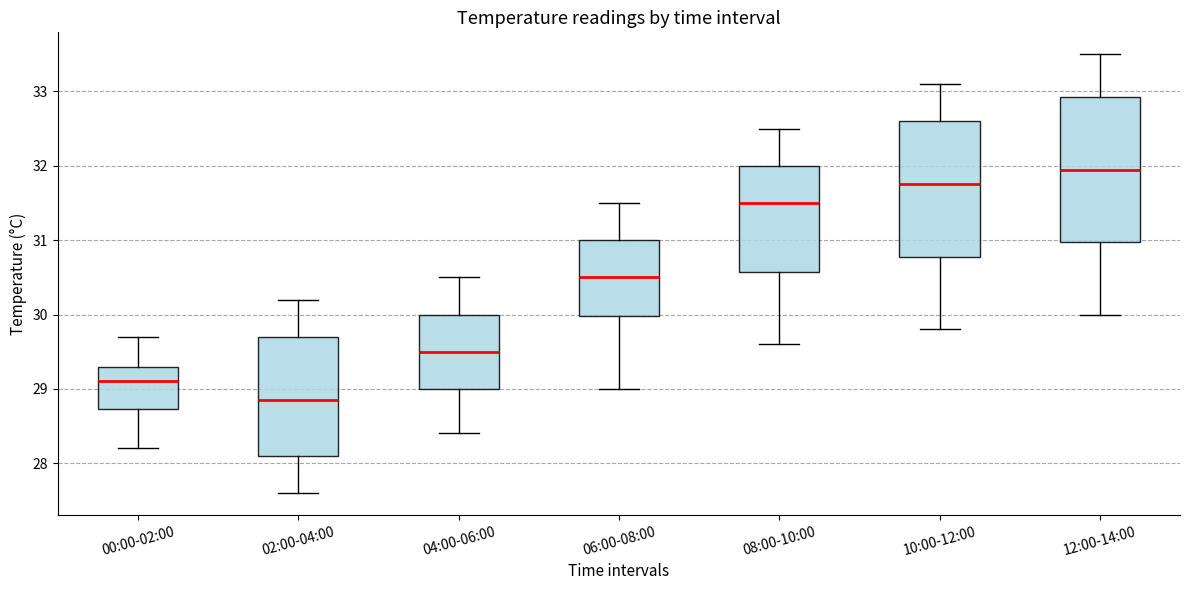

Reading left to right, transcribe this box plot: for each box, give where its median line is, the range the box spans, and where its two whiskers end, as read against the y-axis. The values are not printed on the chart, so give them approximately, as read against the axis.

00:00-02:00: median 29.1, box 28.7 to 29.3, whiskers 28.2 to 29.7
02:00-04:00: median 28.9, box 28.1 to 29.7, whiskers 27.6 to 30.2
04:00-06:00: median 29.5, box 29.0 to 30.0, whiskers 28.4 to 30.5
06:00-08:00: median 30.5, box 30.0 to 31.0, whiskers 29.0 to 31.5
08:00-10:00: median 31.5, box 30.6 to 32.0, whiskers 29.6 to 32.5
10:00-12:00: median 31.8, box 30.8 to 32.6, whiskers 29.8 to 33.1
12:00-14:00: median 32.0, box 31.0 to 32.9, whiskers 30.0 to 33.5